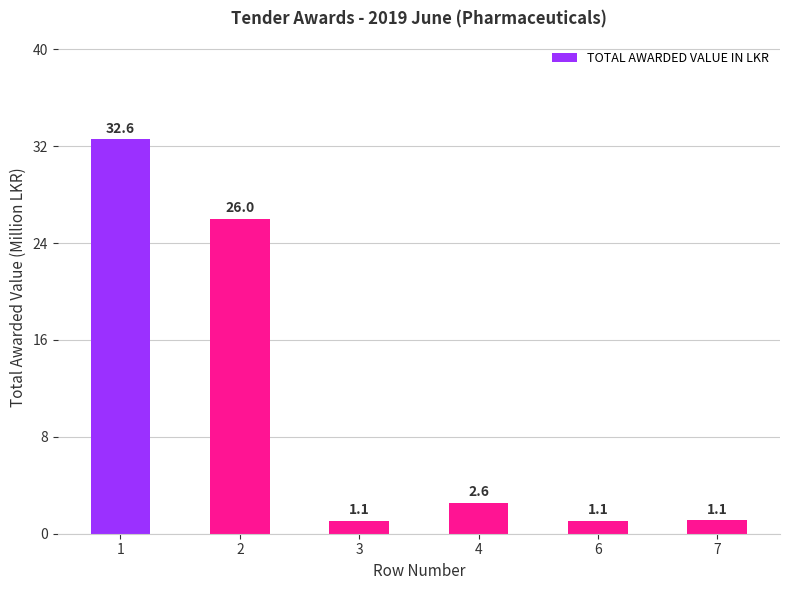

What is the approximate value at 6?

1.1